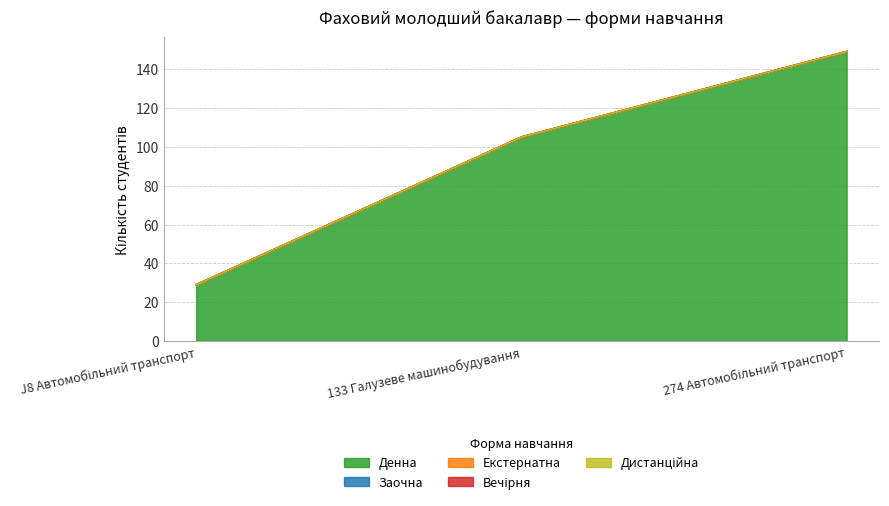

True or false: Денна has a value of 149 at 274 Автомобільний транспорт.

True